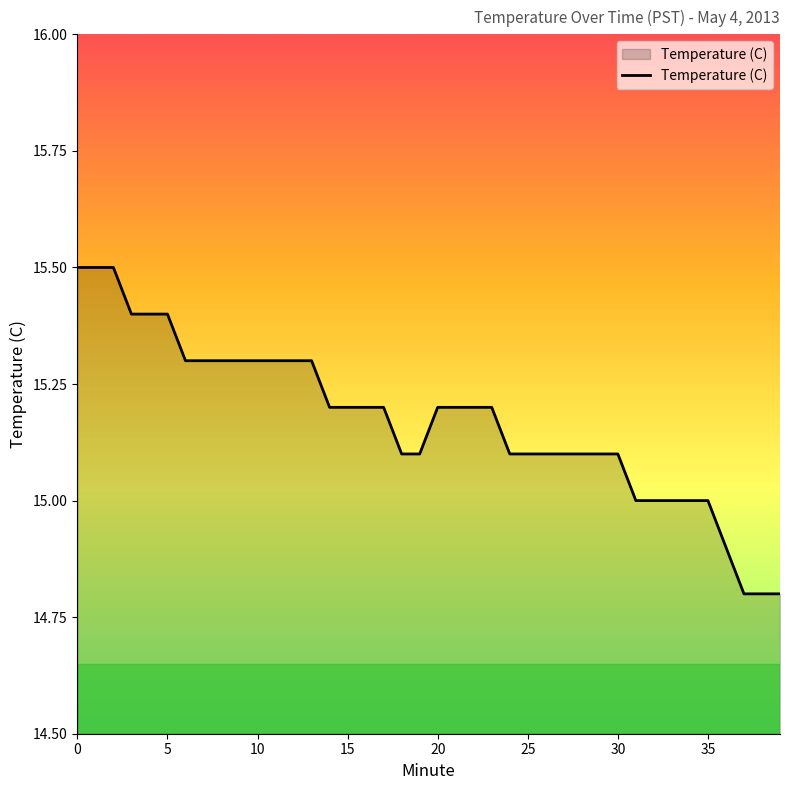

What is the minimum value shown in the chart?

14.8